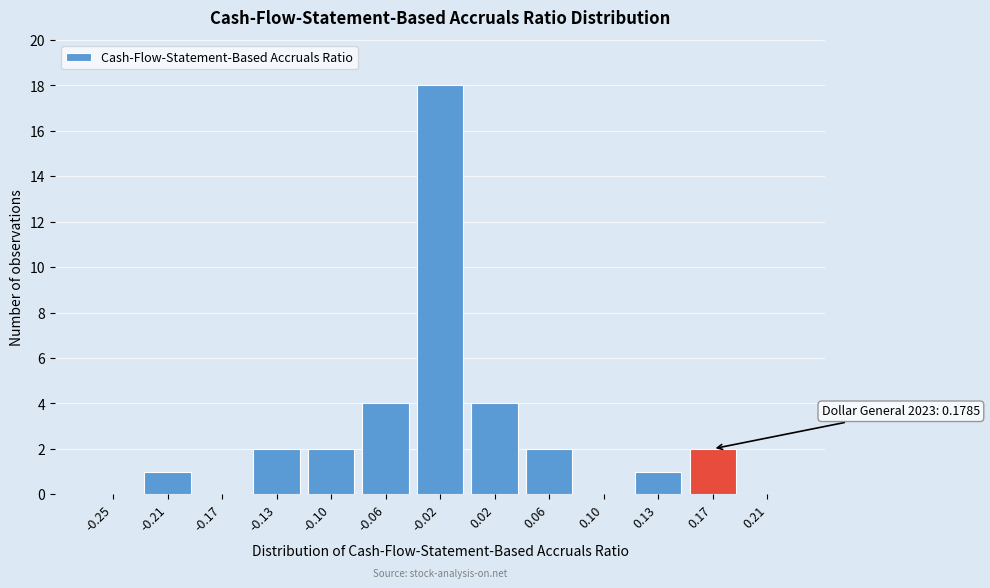

Reading right to left, list all the values displayed in this chart.

0.21=0	0.17=2	0.13=1	0.10=0	0.06=2	0.02=4	-0.02=18	-0.06=4	-0.10=2	-0.13=2	-0.17=0	-0.21=1	-0.25=0